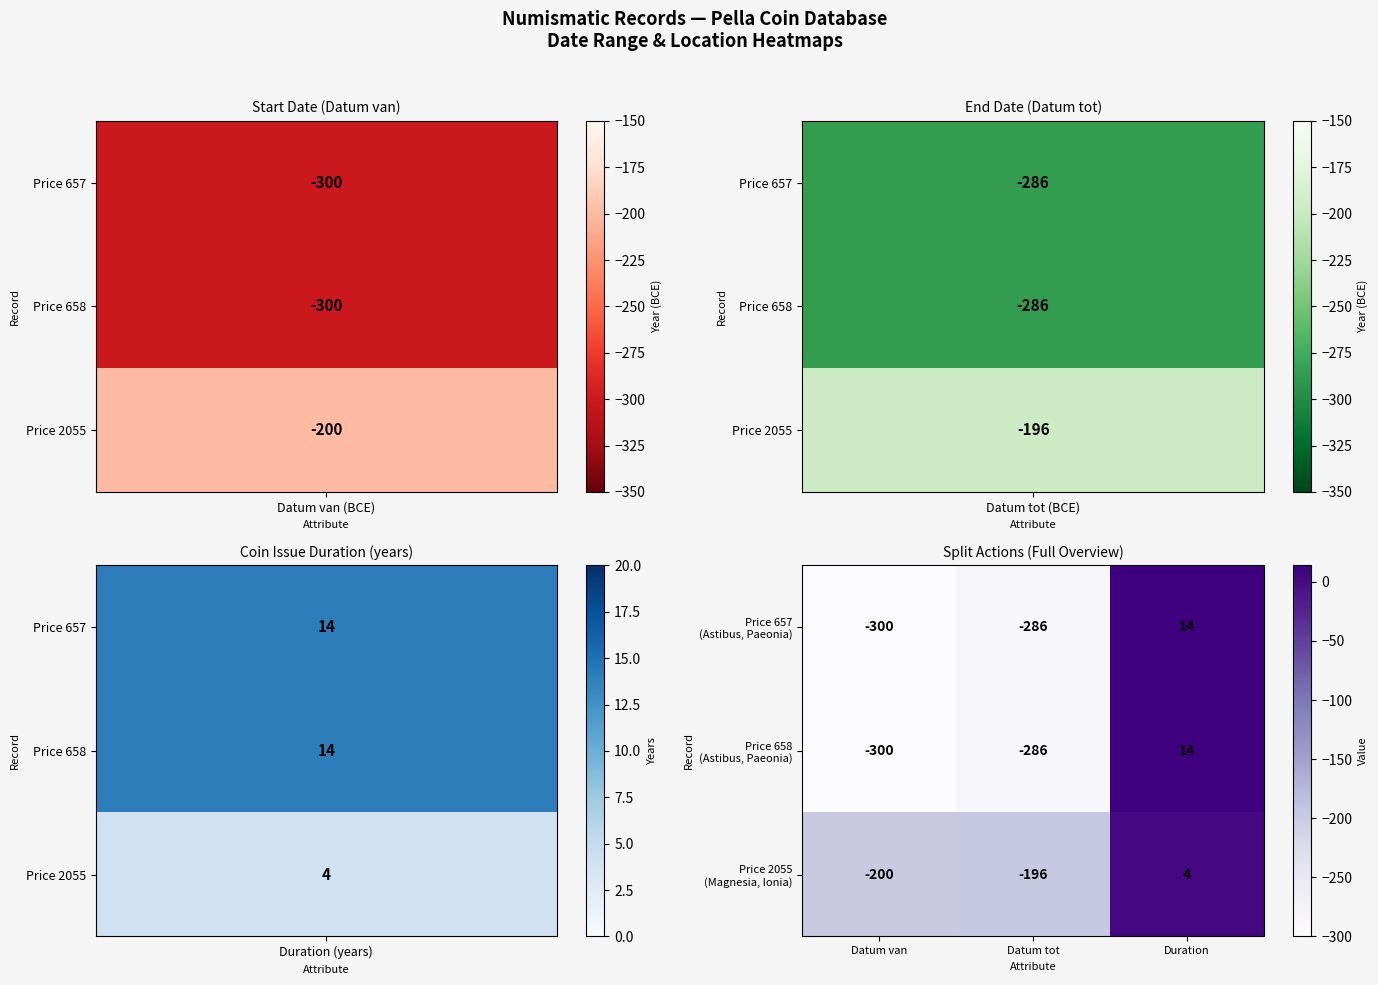

What is the difference between the highest and lowest values at Datum tot?

90